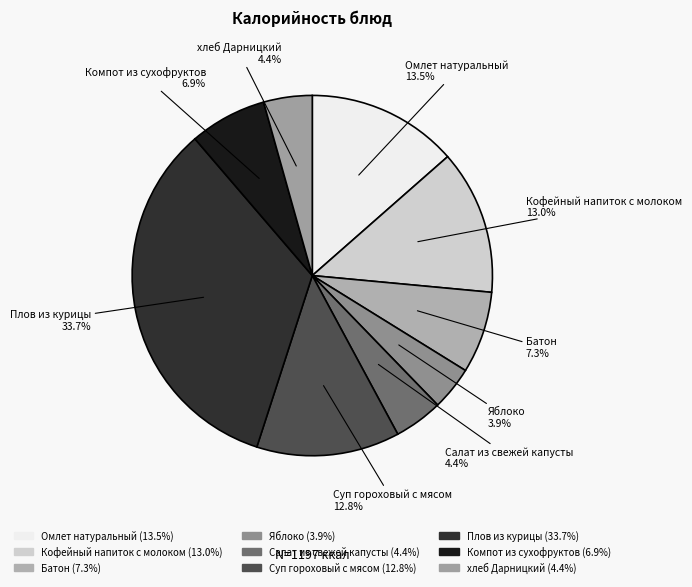

Approximately how many times larger is the value at Батон compared to Компот из сухофруктов?

1.1